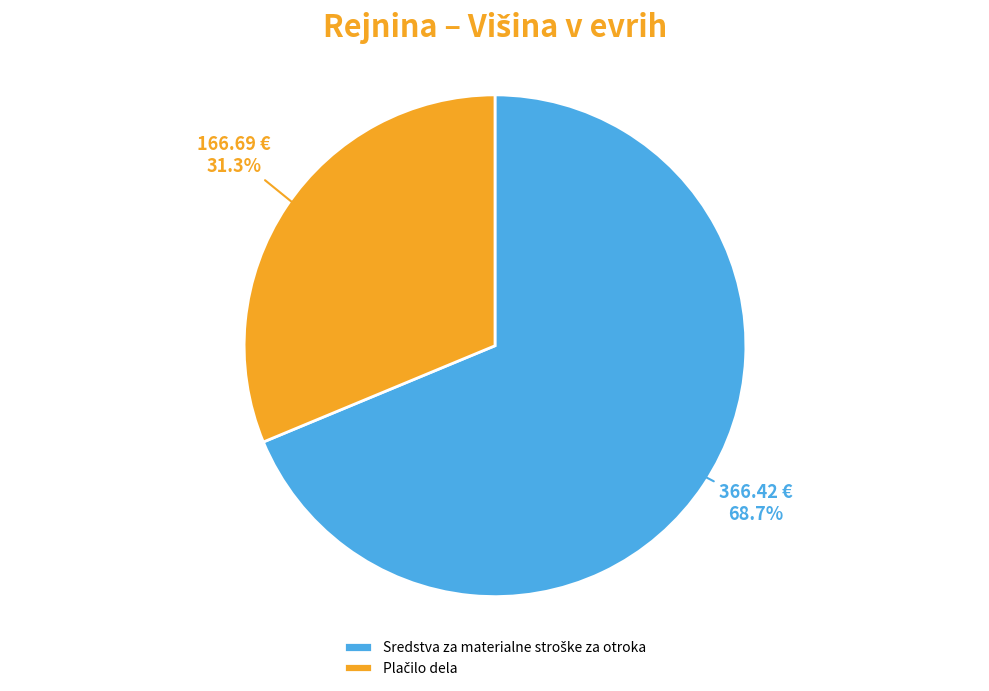

Is there a majority slice in this chart?

Yes